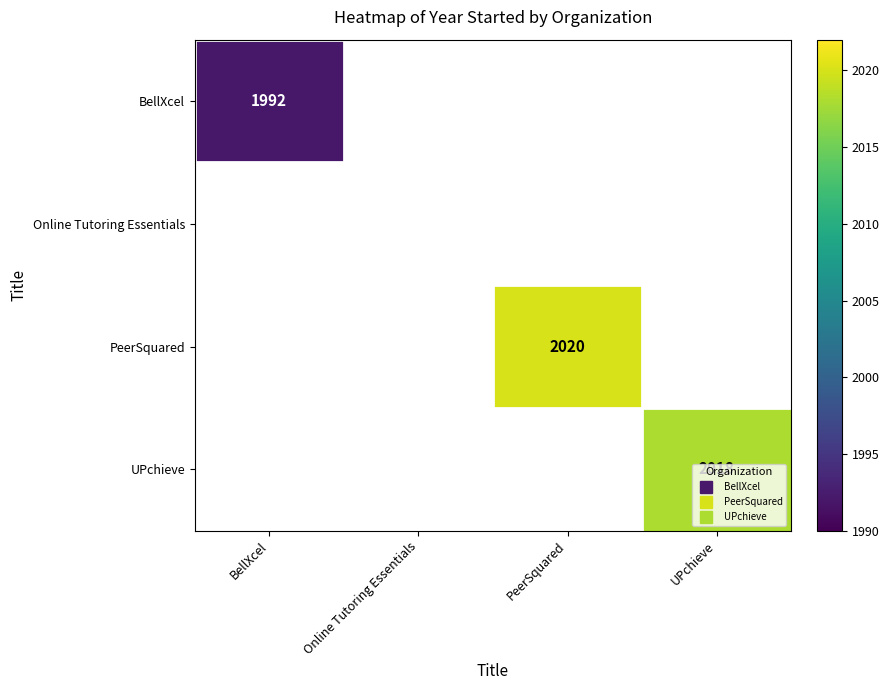

Between Online Tutoring Essentials and UPchieve, which is larger?

UPchieve